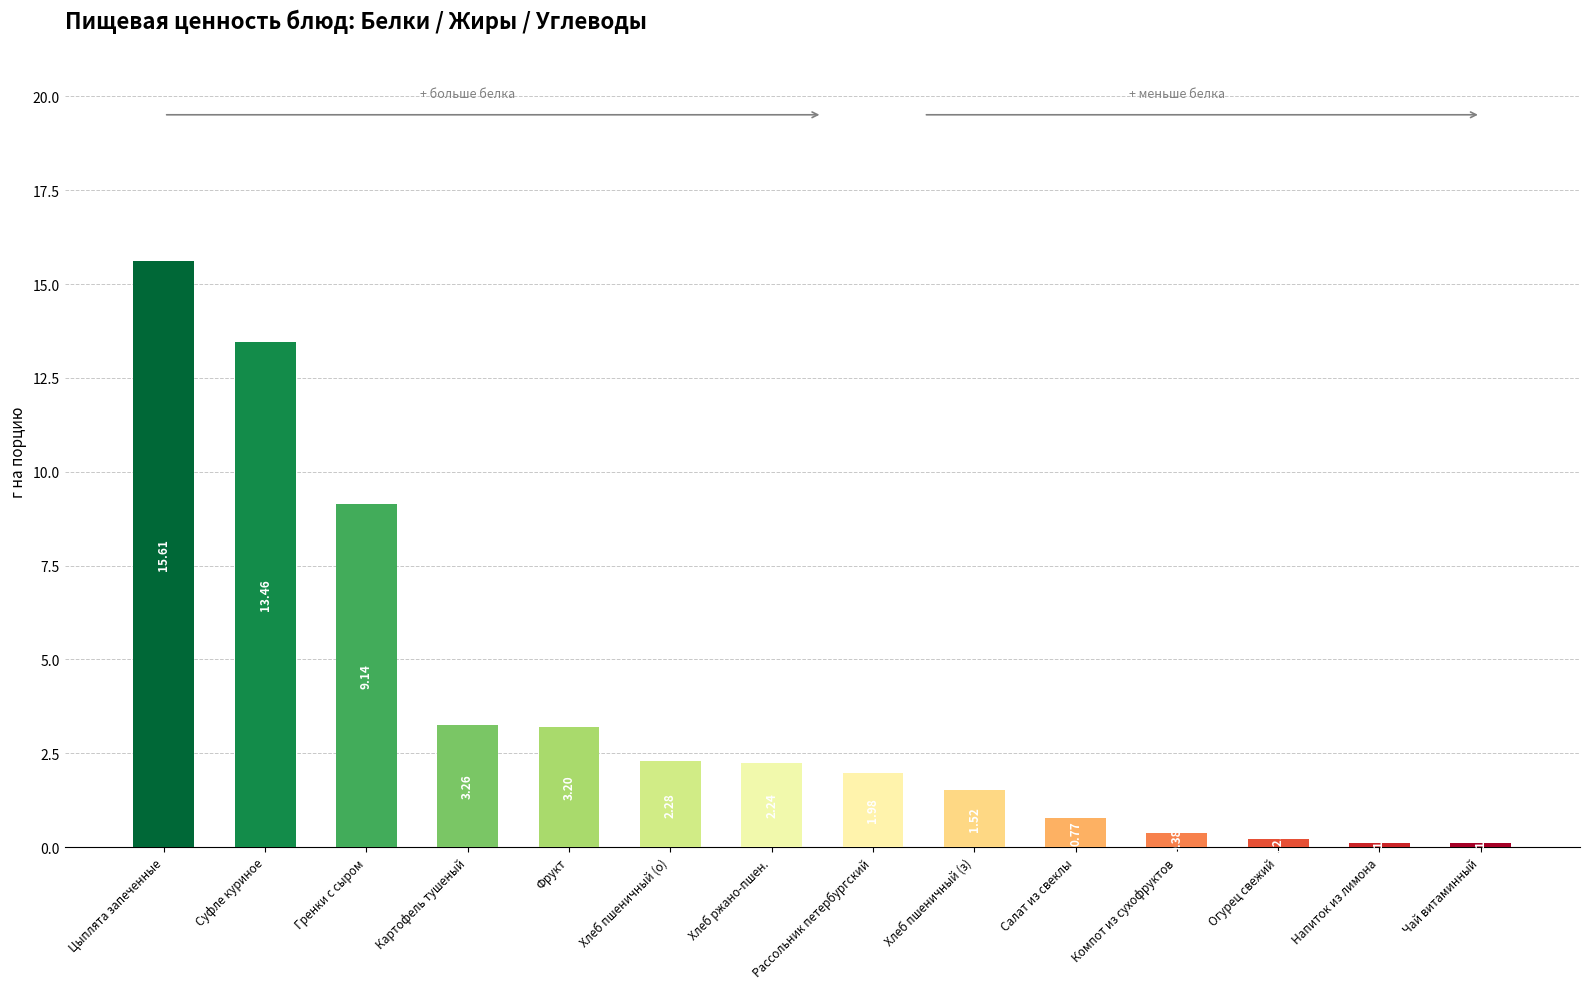

What is the label of the 3rd bar from the right?

Огурец свежий